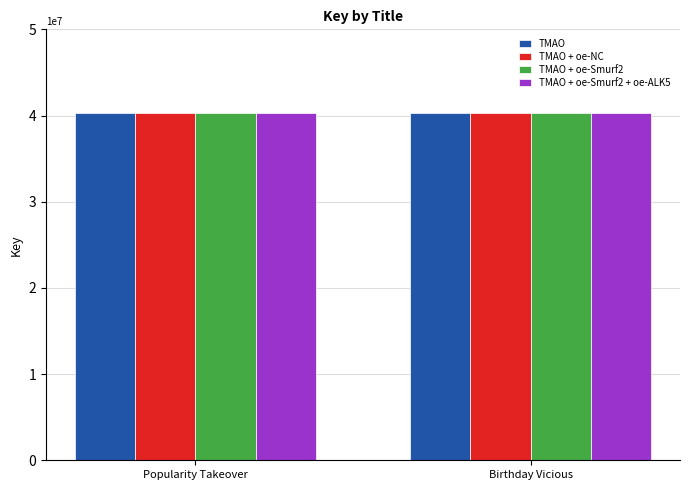

What is the average value of the TMAO + oe-NC series?

40266870